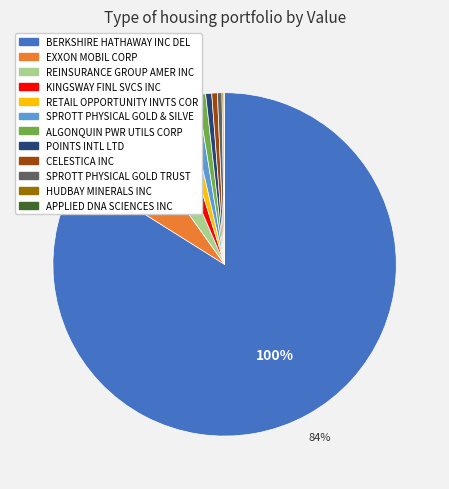

Combined, do SPROTT PHYSICAL GOLD TRUST and POINTS INTL LTD account for over 50%?

No